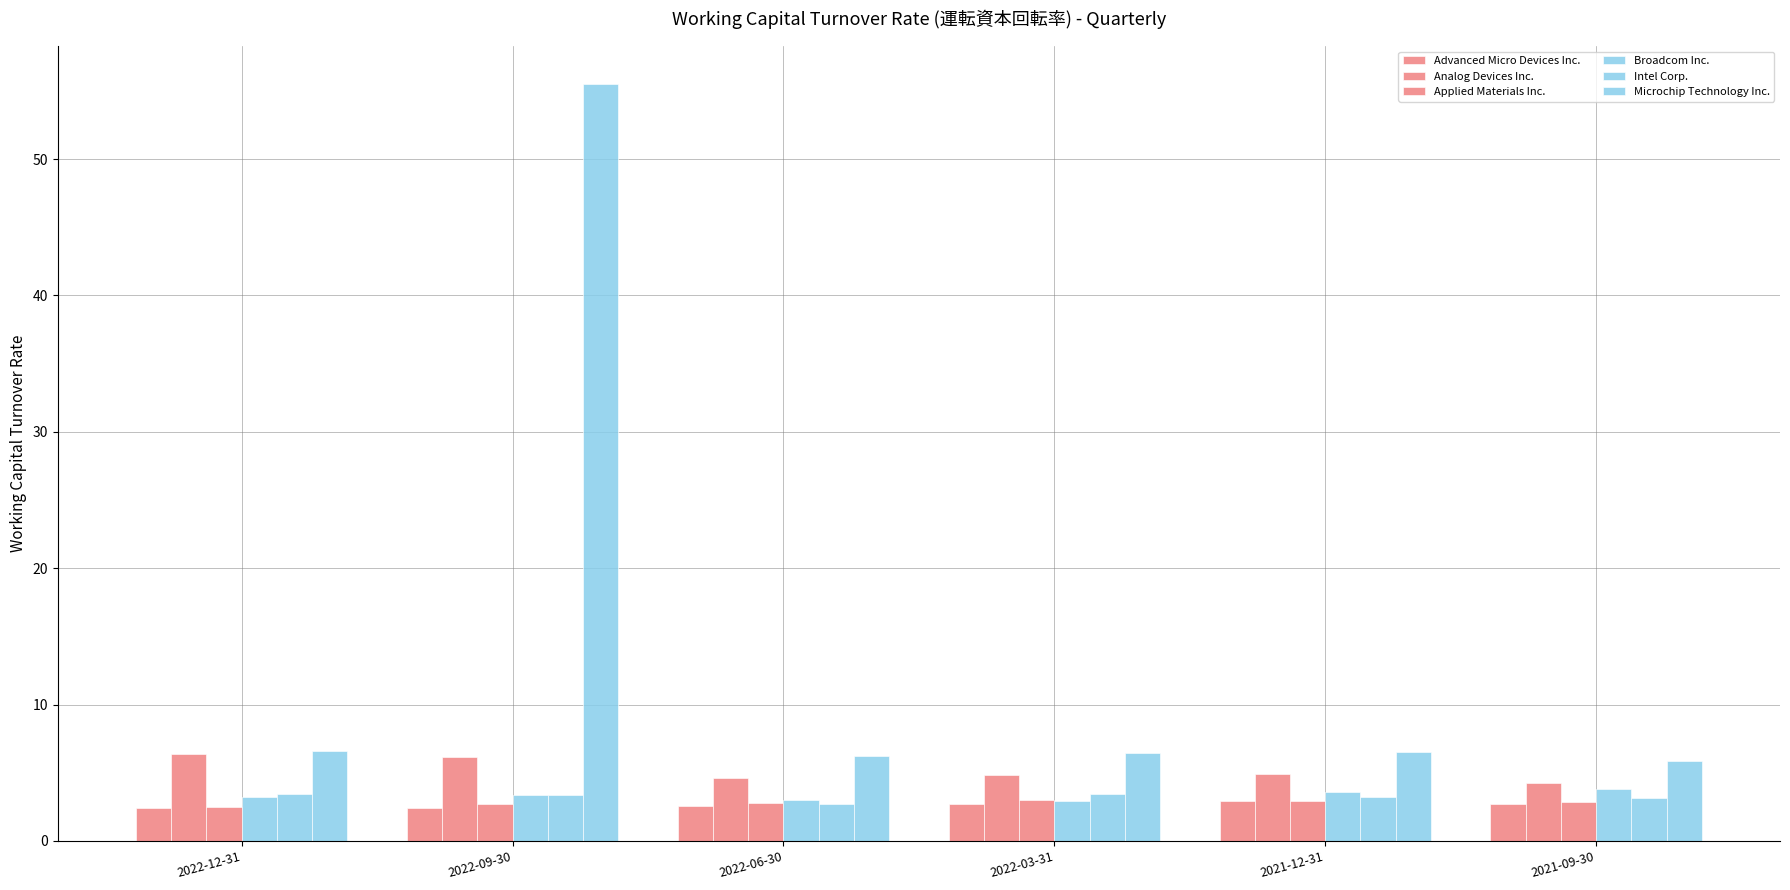

Where does the Intel Corp. series first go above 3?

2022-12-31